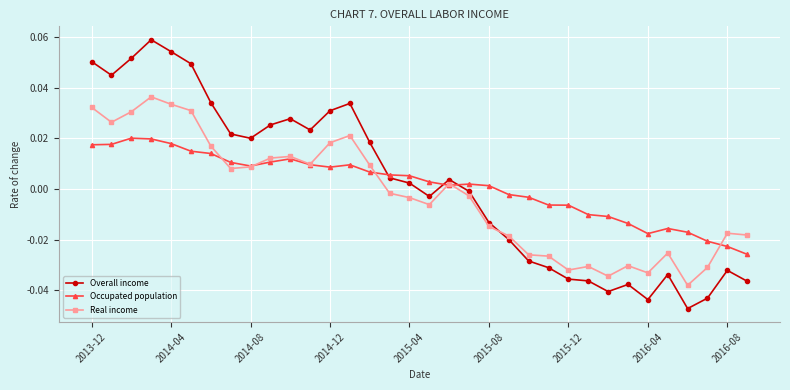

After their last crossing, which series has the higher values: Real income or Overall income?

Real income